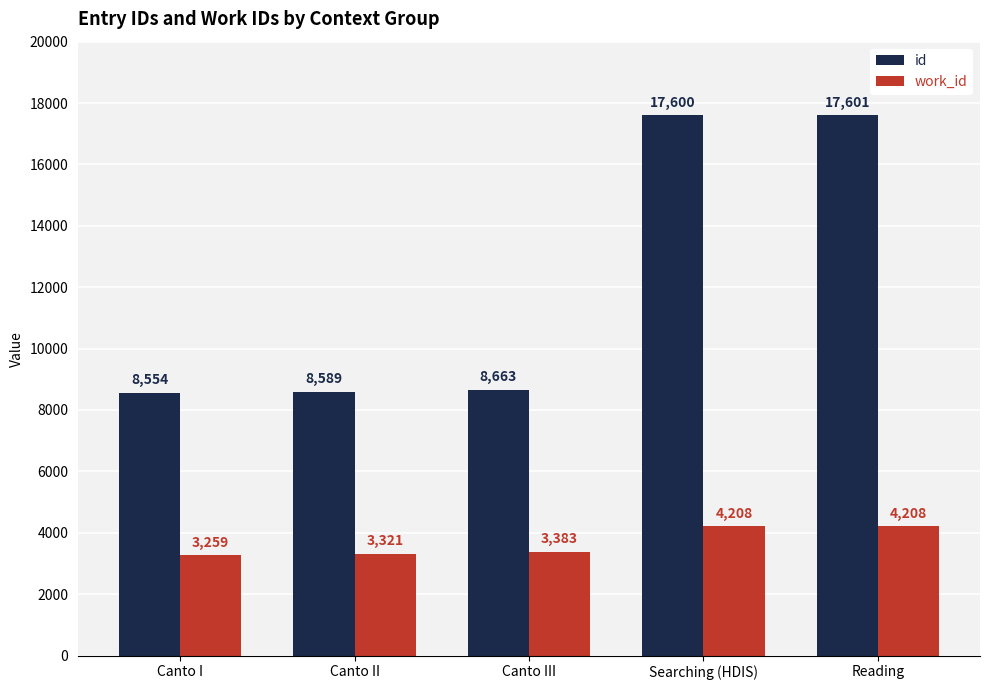

What is the total value across all series at Canto II?

11910